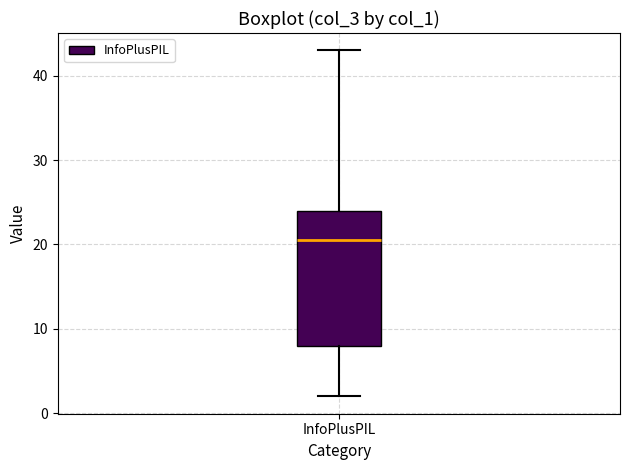

Transcribe this box plot: give where the median line is, the range the box spans, and where the two whiskers end, as read against the y-axis. The values are not printed on the chart, so give them approximately, as read against the axis.

median 21, box 8 to 24, whiskers 2 to 43